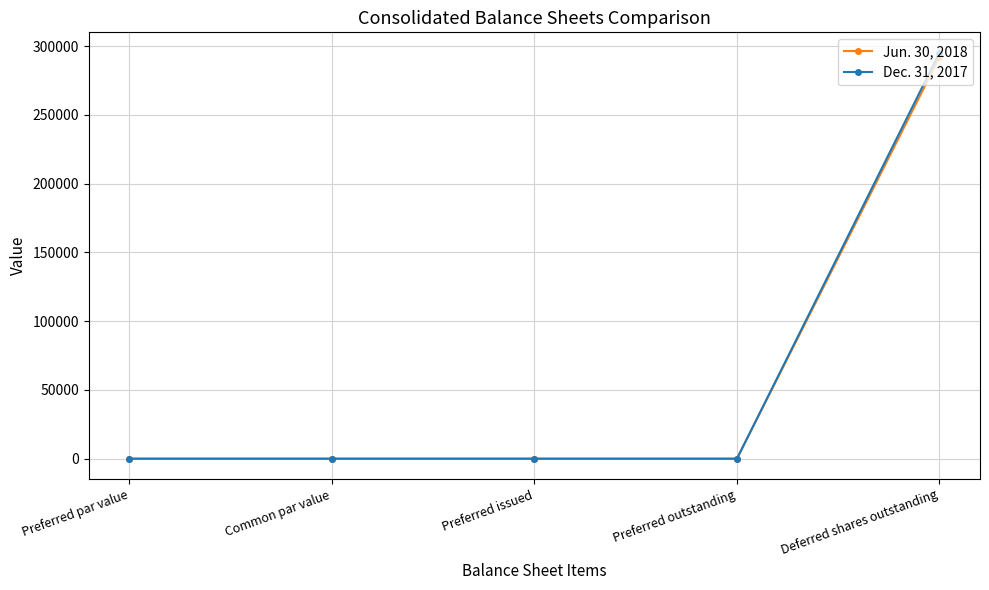

True or false: Dec. 31, 2017 has more than 2 interior local peaks.

False